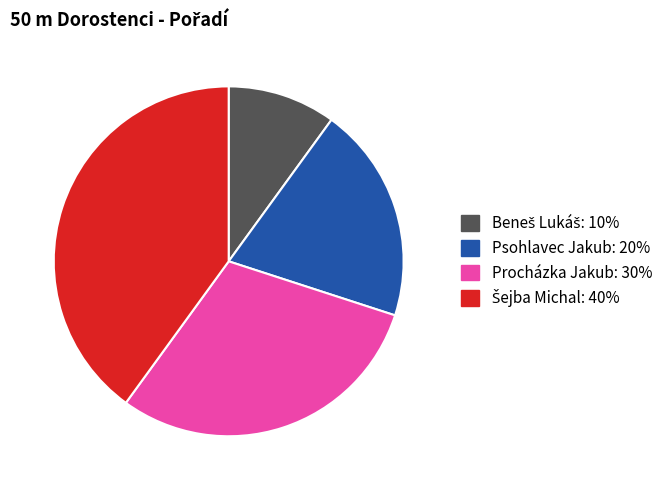

Between Procházka Jakub and Psohlavec Jakub, which is larger?

Procházka Jakub